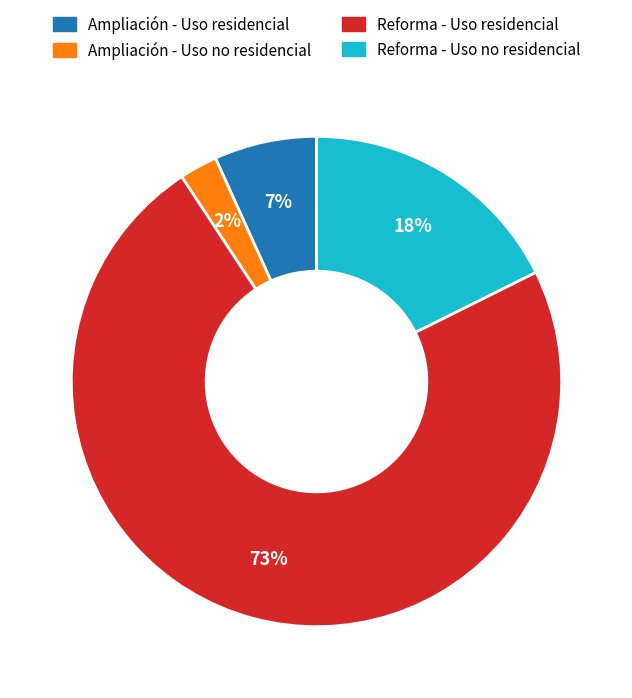

To the nearest percent, what portion does Ampliación - Uso residencial represent?

7%